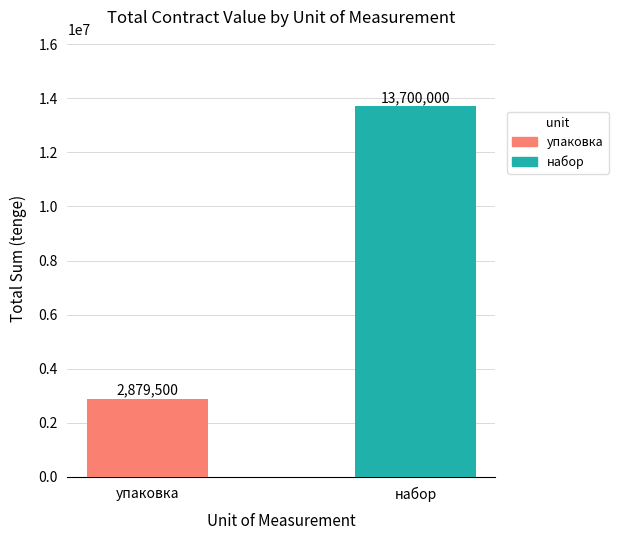

Which series has the widest spread of values?

упаковка